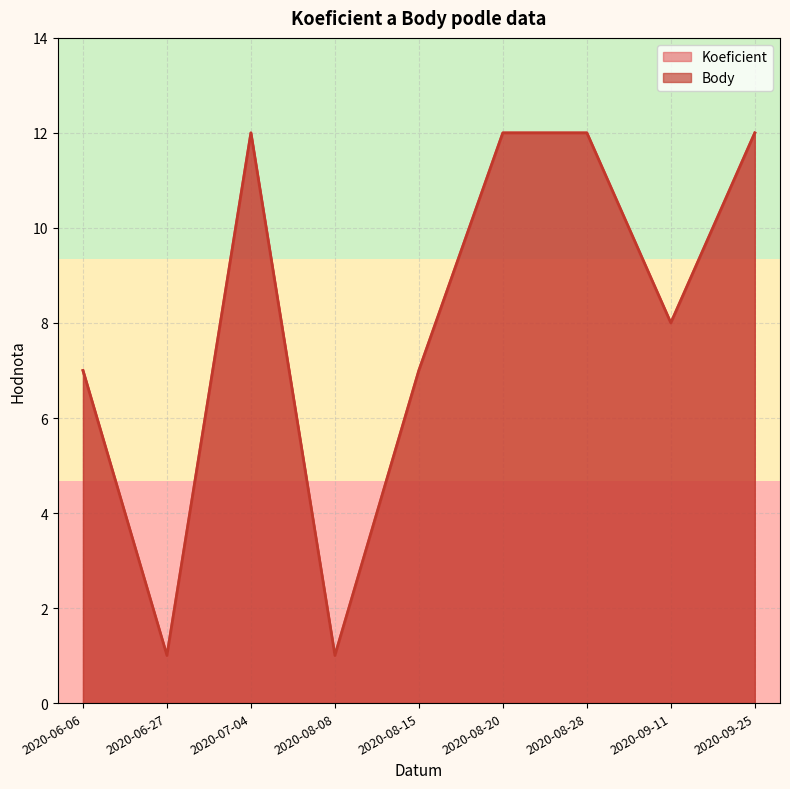

What is the average value of the Koeficient series?

8